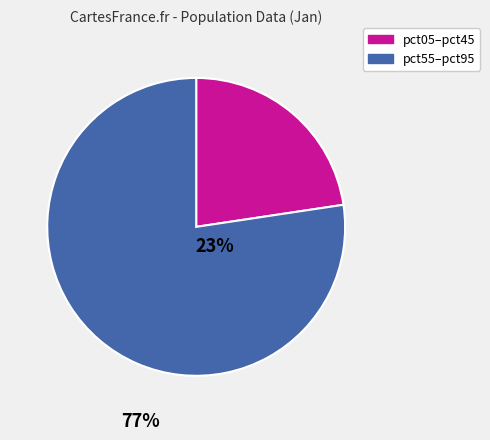

Count the number of slices in the pie.

2